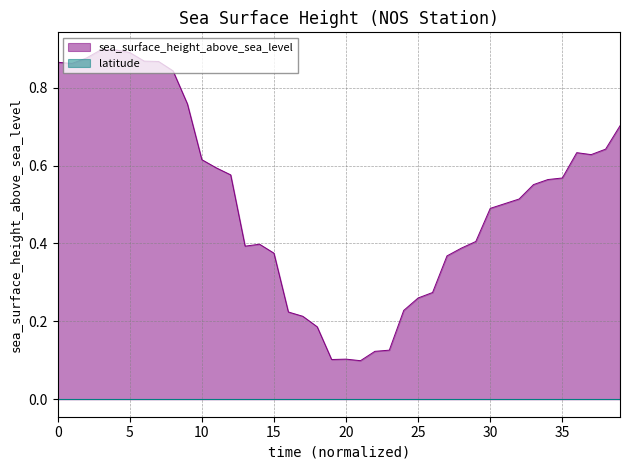

What is the change in value from 18 to 26?

+0.1